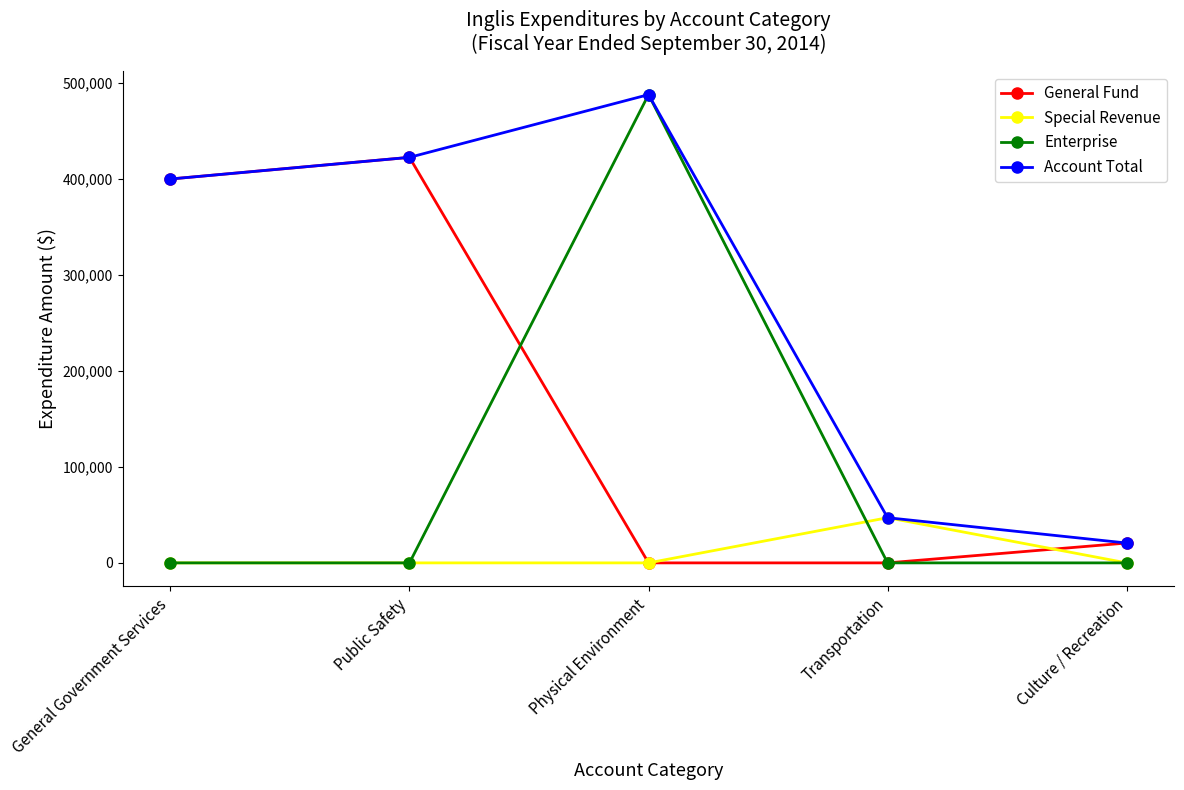

What is the highest value of the Account Total series?

487904